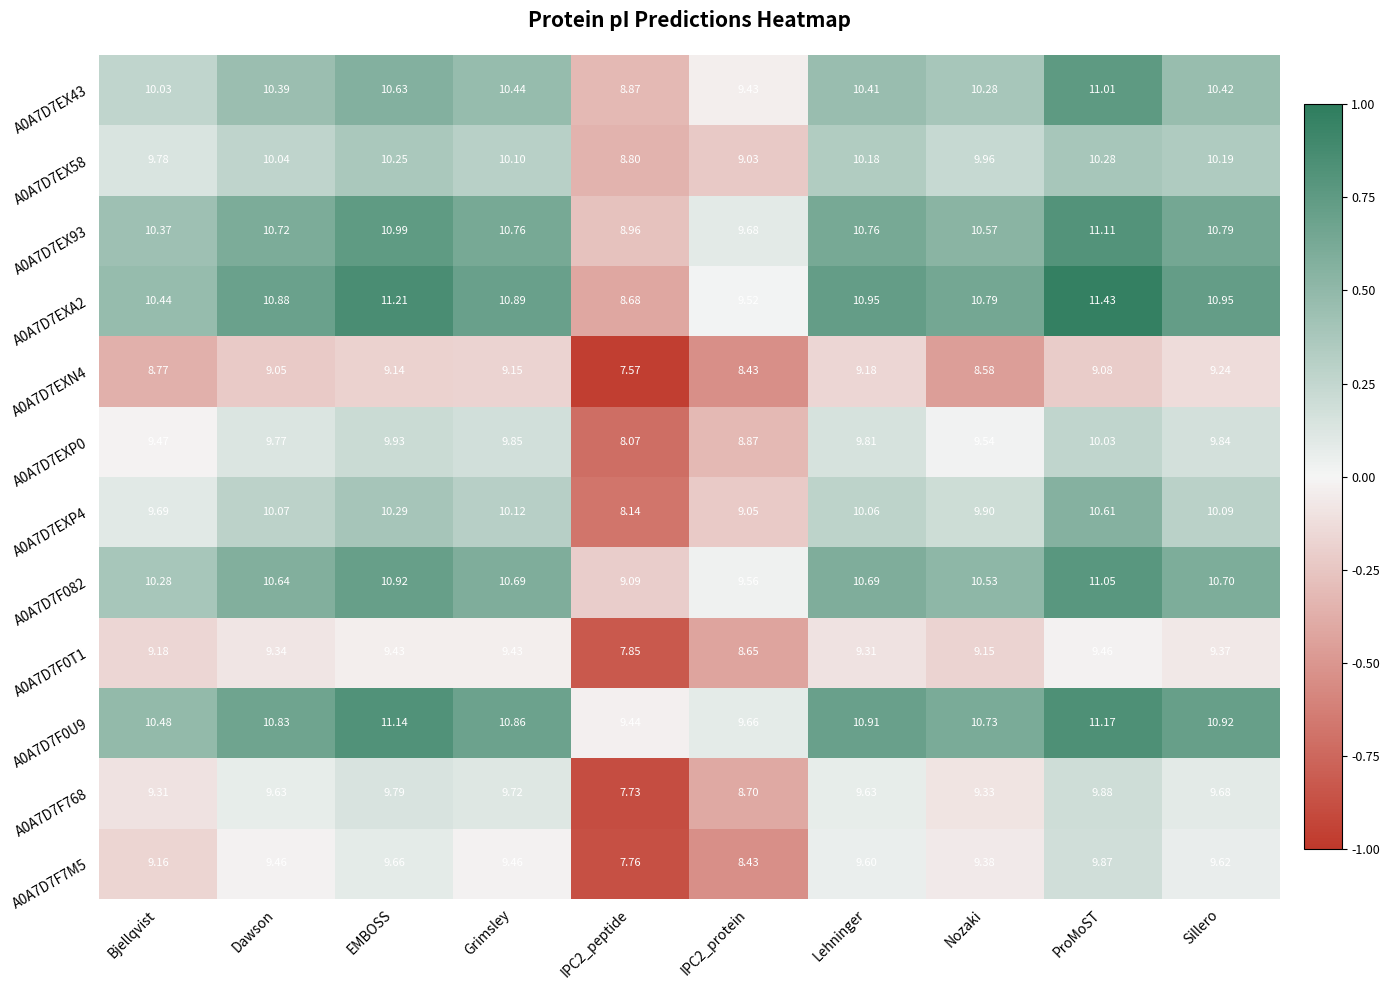

What is the minimum value shown in the chart?

7.6